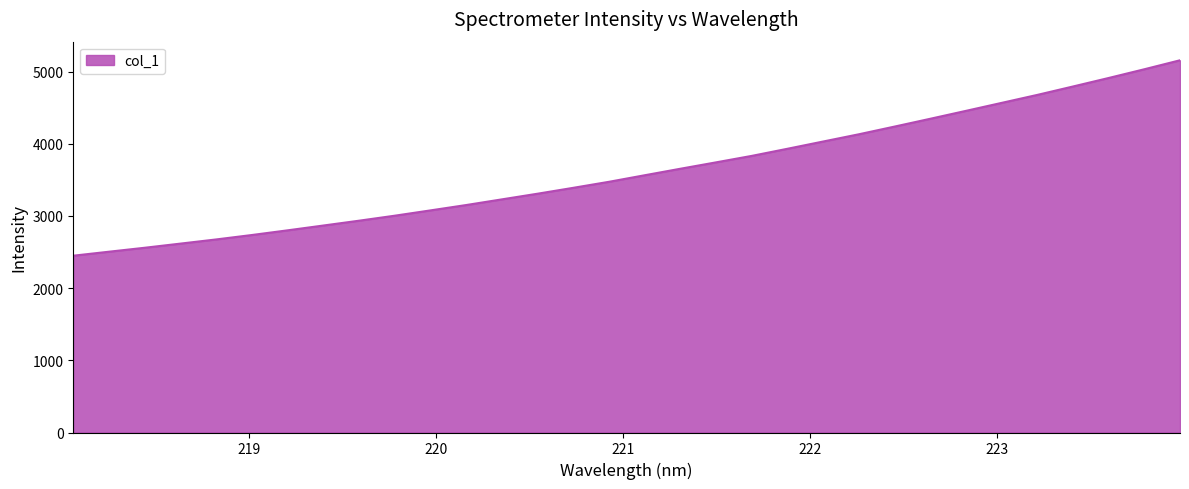

What is the minimum value shown in the chart?

2449.2